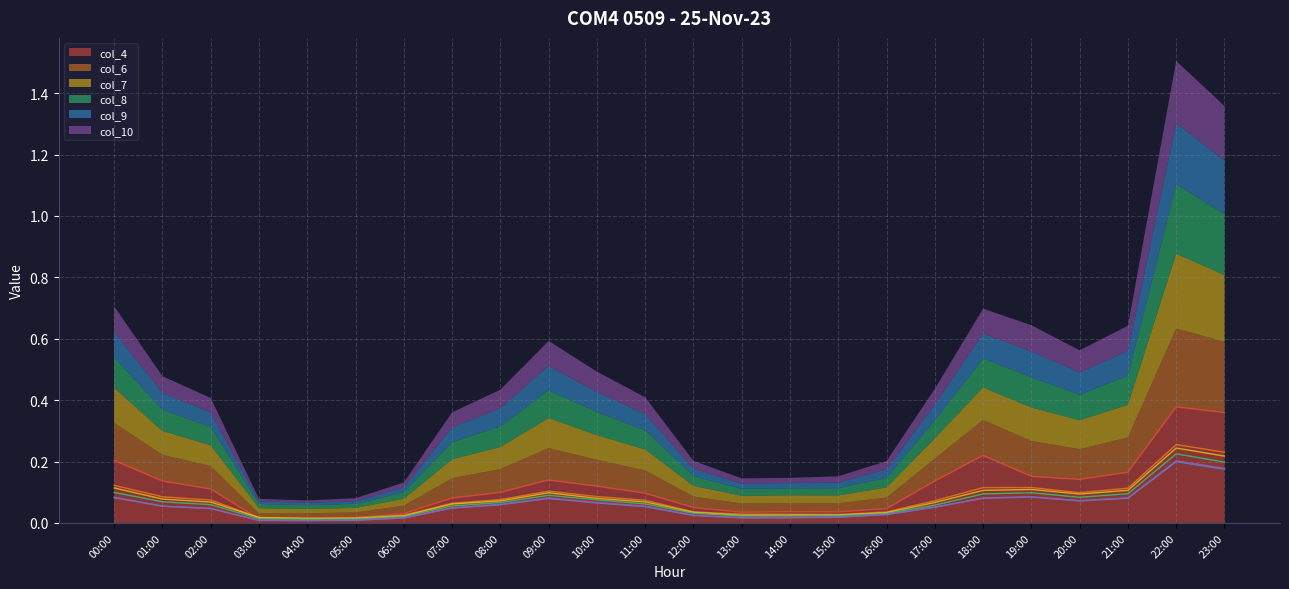

At which category does the chart reach its minimum across all series?

04:00